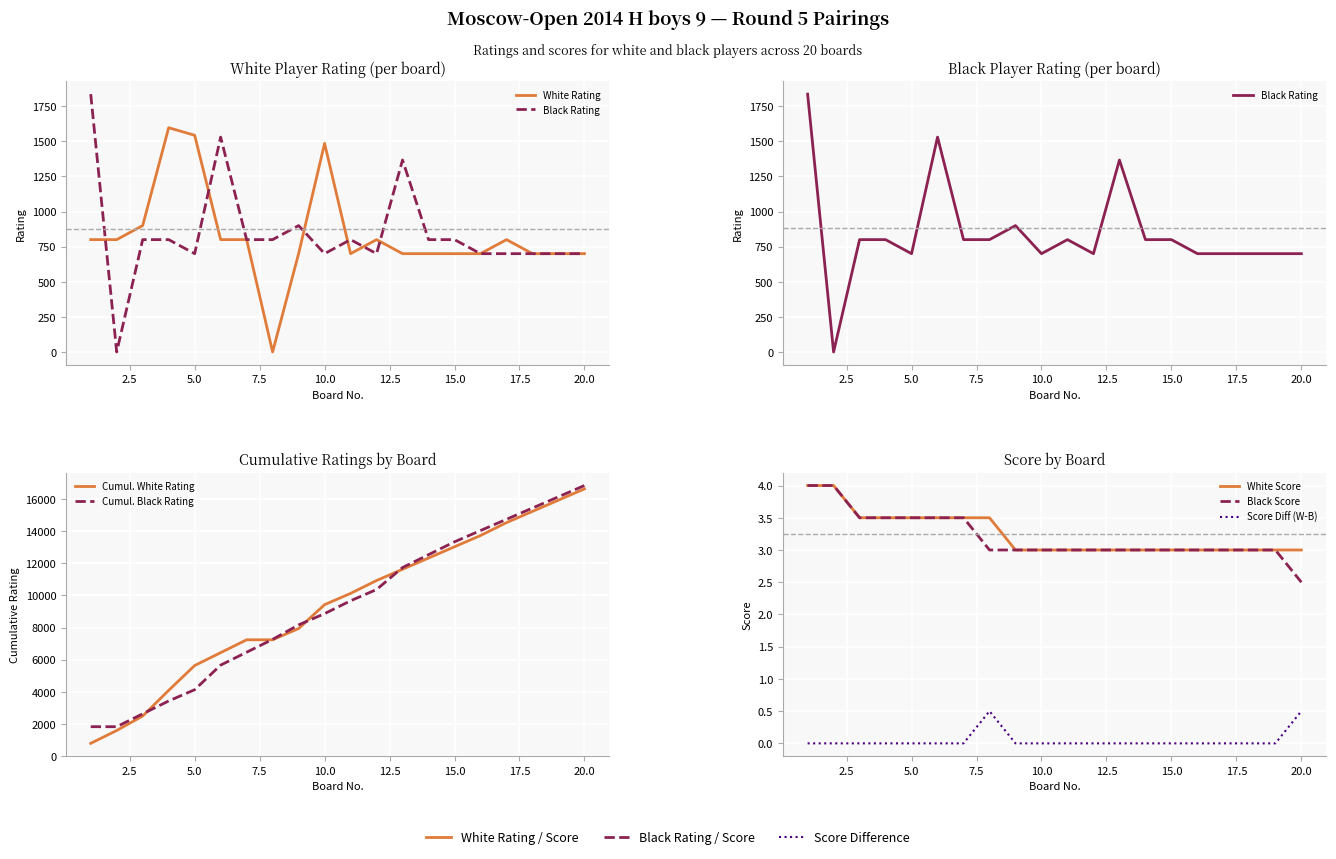

What is the average value of the White Rating series?

831.2